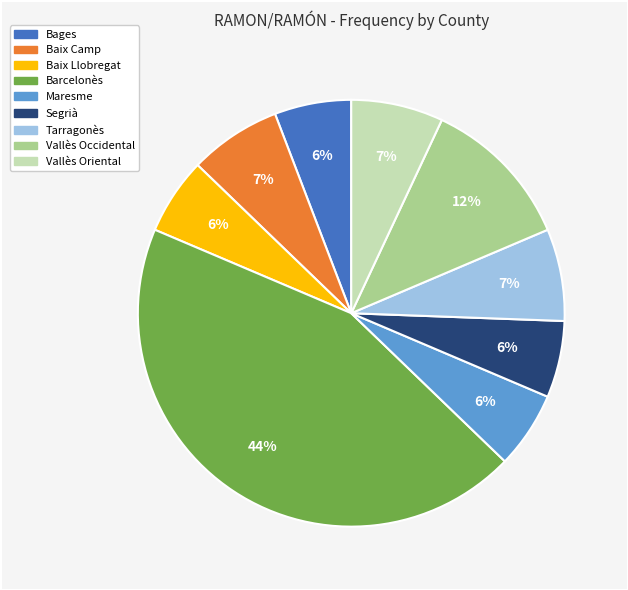

What is the largest slice in the pie chart?

Barcelonès